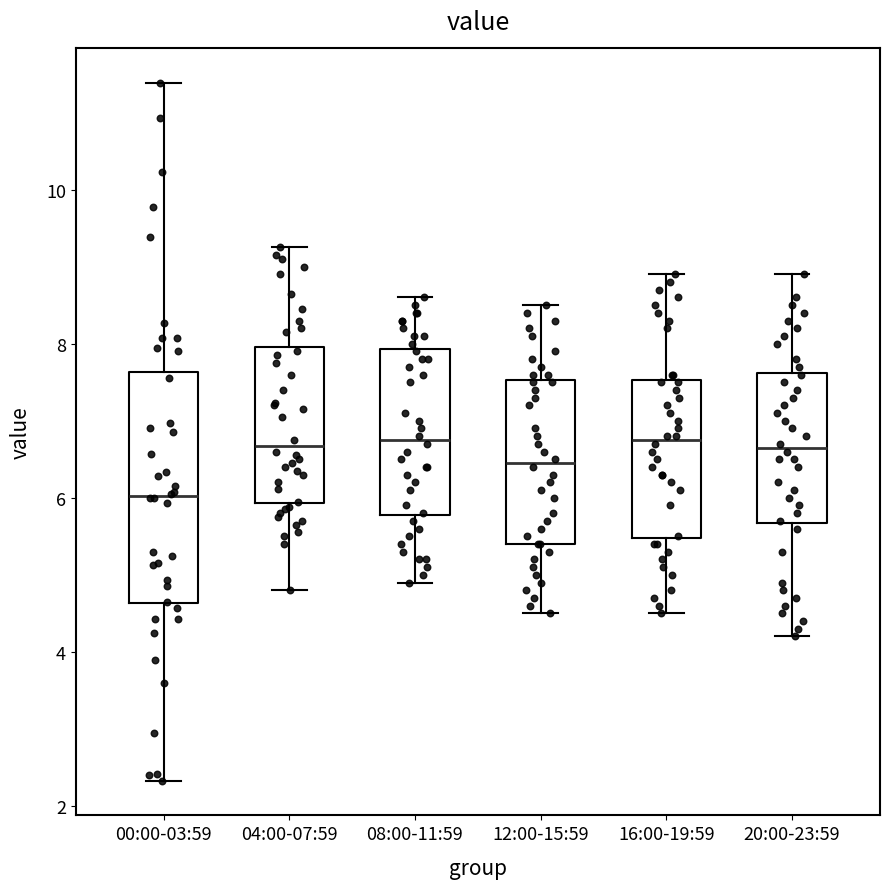

Which box has the lowest median line?

00:00-03:59